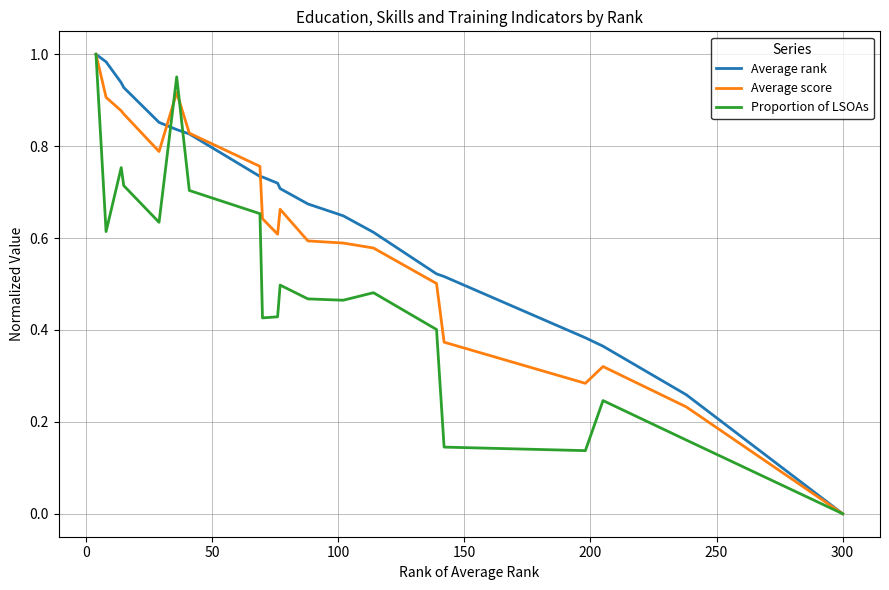

What are all the series names shown in the legend?

Average rank, Average score, Proportion of LSOAs